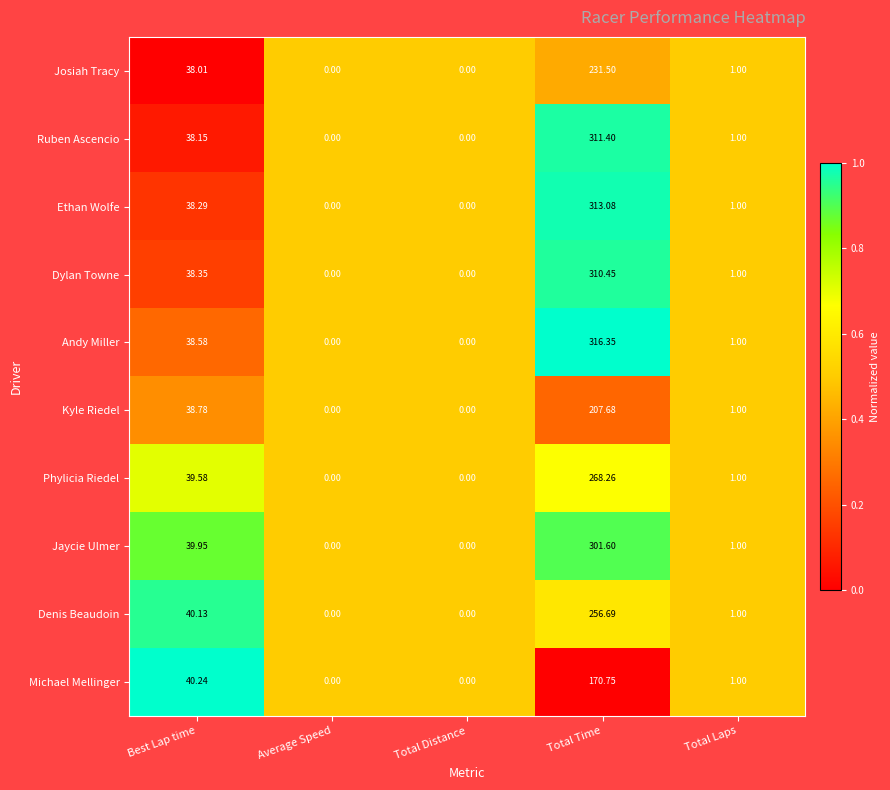

Is the value of Jaycie Ulmer at Total Time greater than the value of Kyle Riedel at Total Distance?

Yes